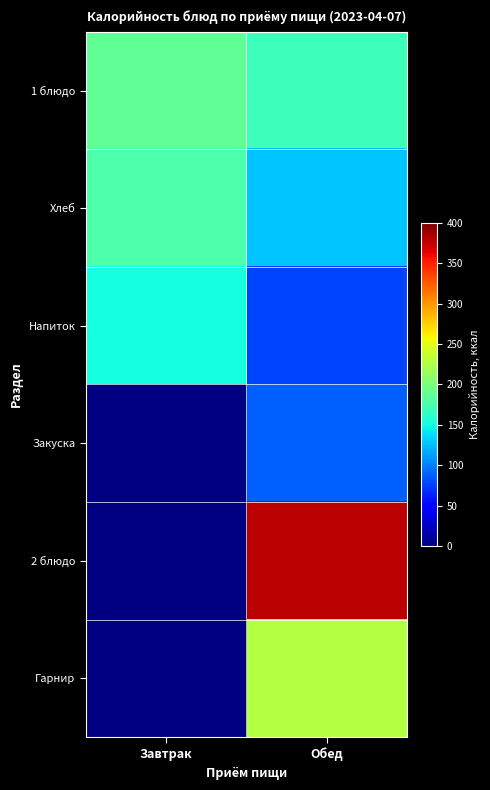

Which category has the lowest value across all series?

Обед